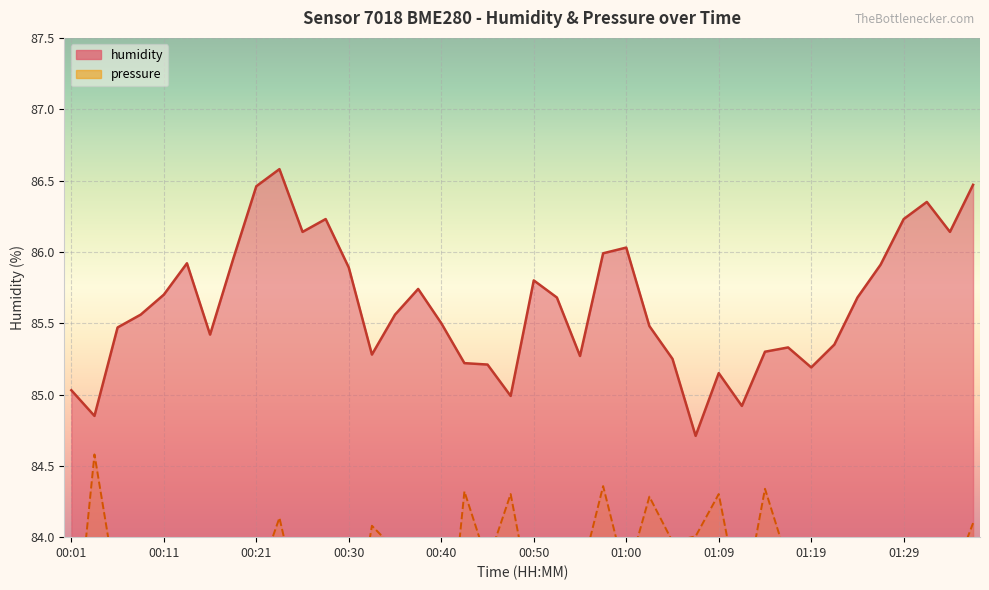

How many distinct data groups are displayed?

2